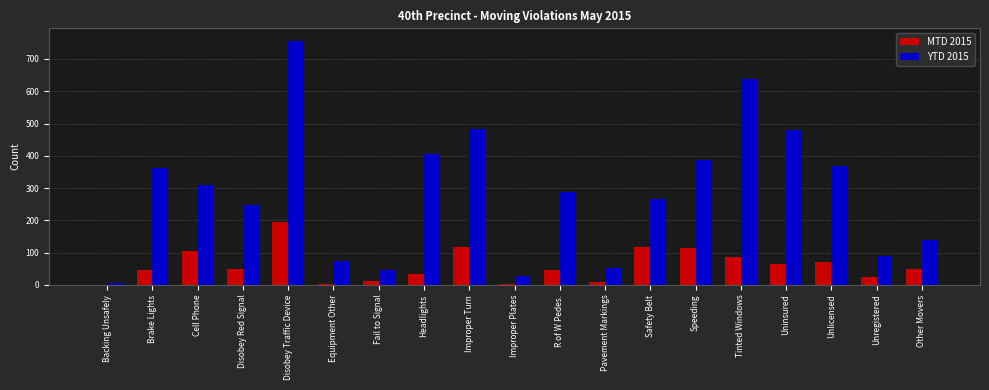

Which series has the largest total across all categories?

YTD 2015